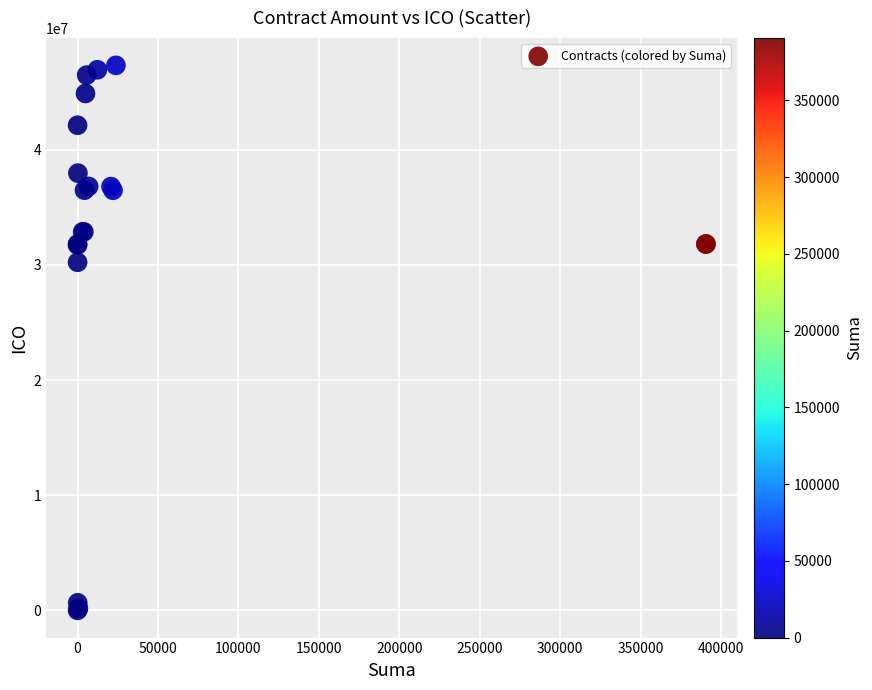

What Y value in the scatter plot is closest to 23668747?

30232295